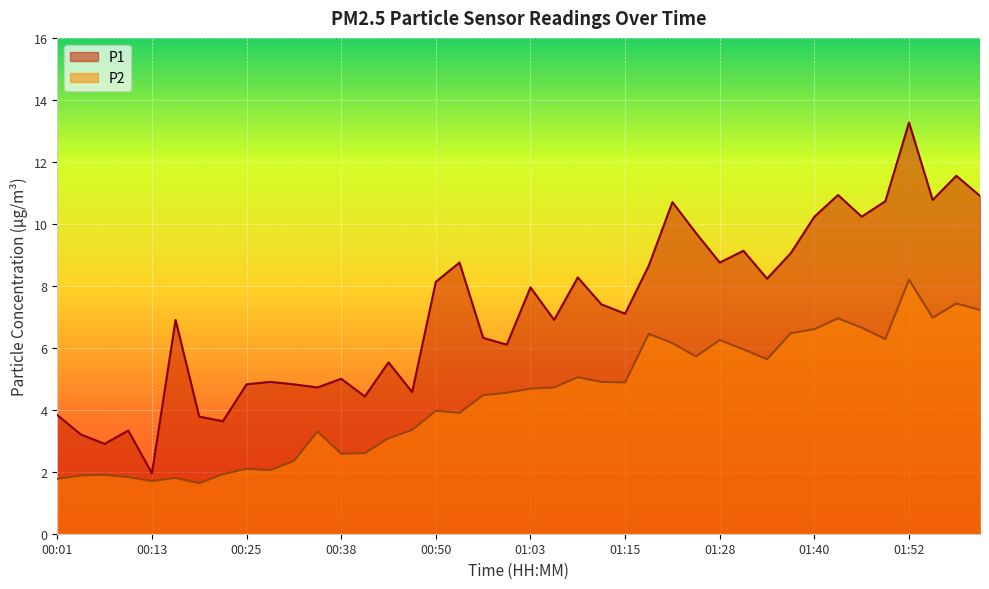

True or false: P2 has more than 2 interior local peaks.

True